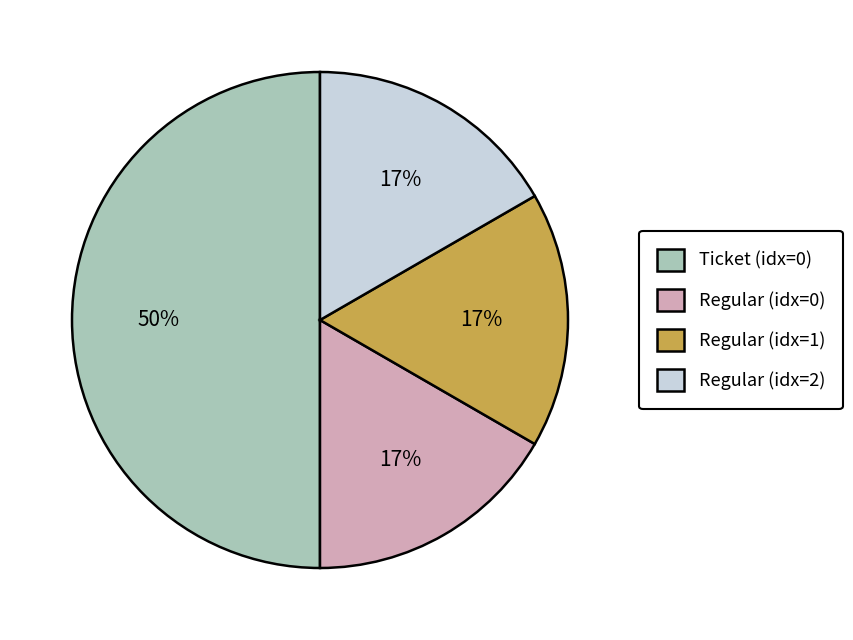

Which slice is the largest?

Ticket (idx=0)